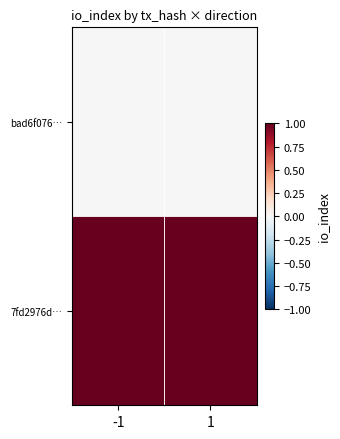

How many distinct data groups are displayed?

2